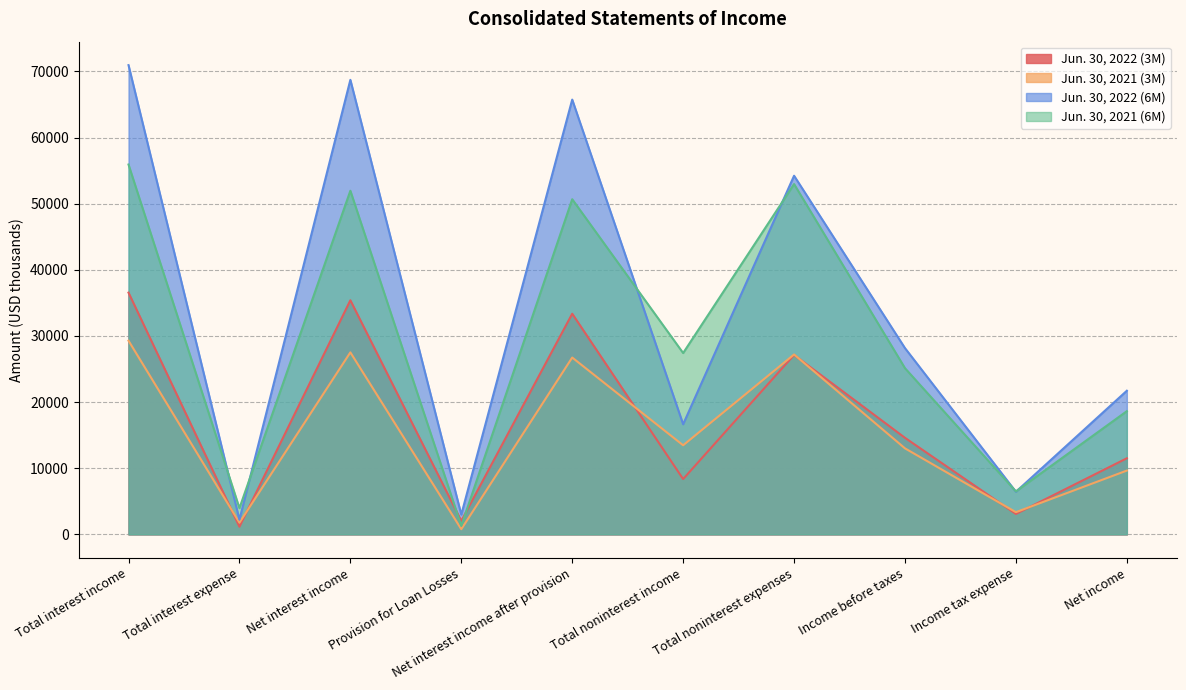

What is the difference between the highest and lowest values at Total interest expense?

2808